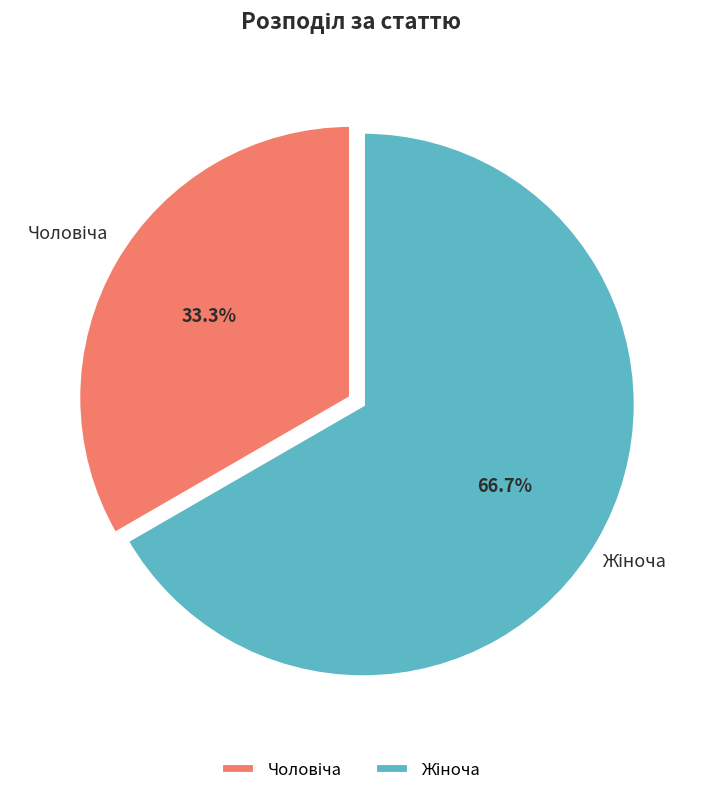

Does any single category account for the majority?

Yes